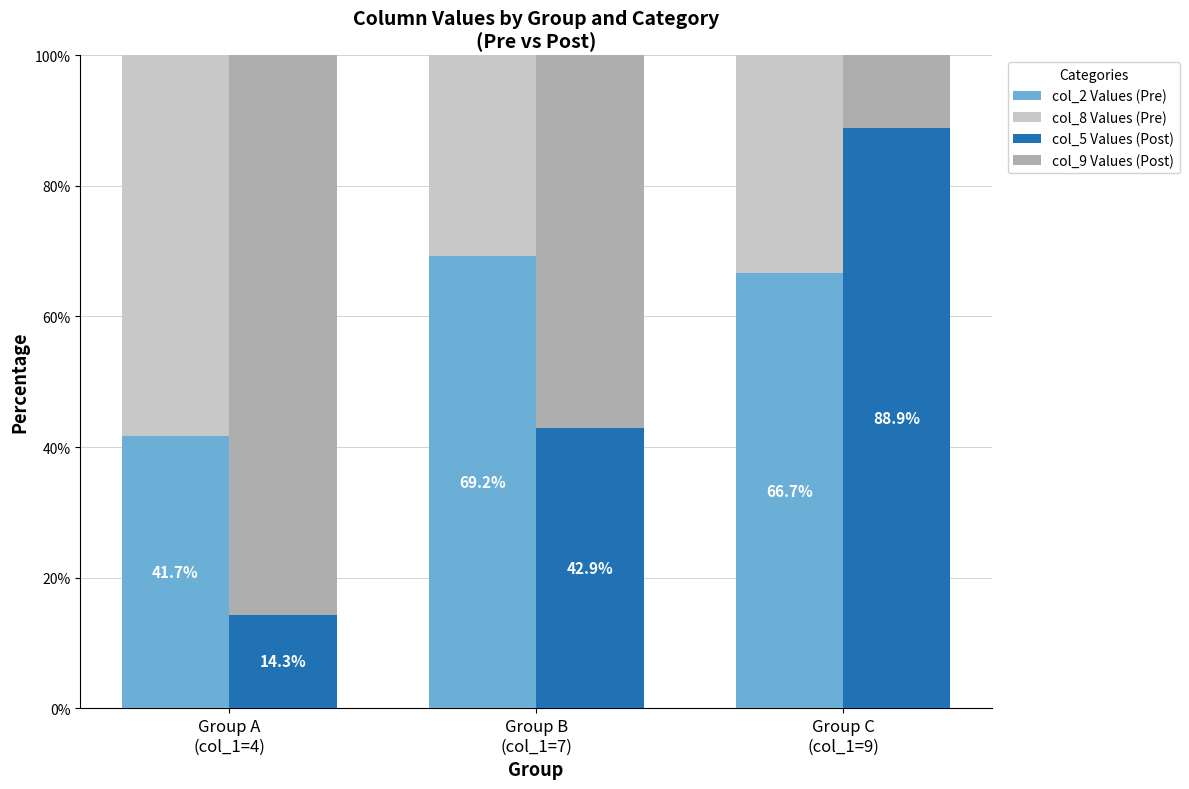

What is the label of the 3rd bar from the right?

Group A
(col_1=4)